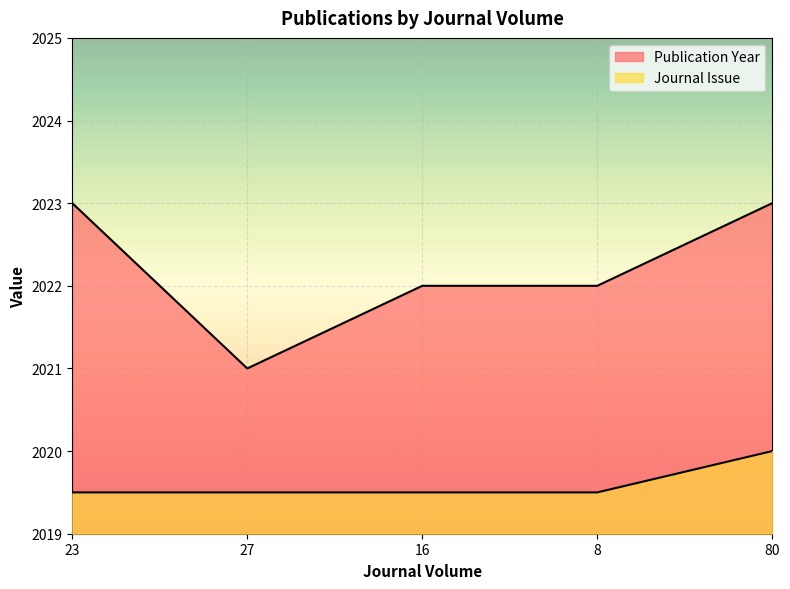

What are all the series names shown in the legend?

Publication Year, Journal Issue